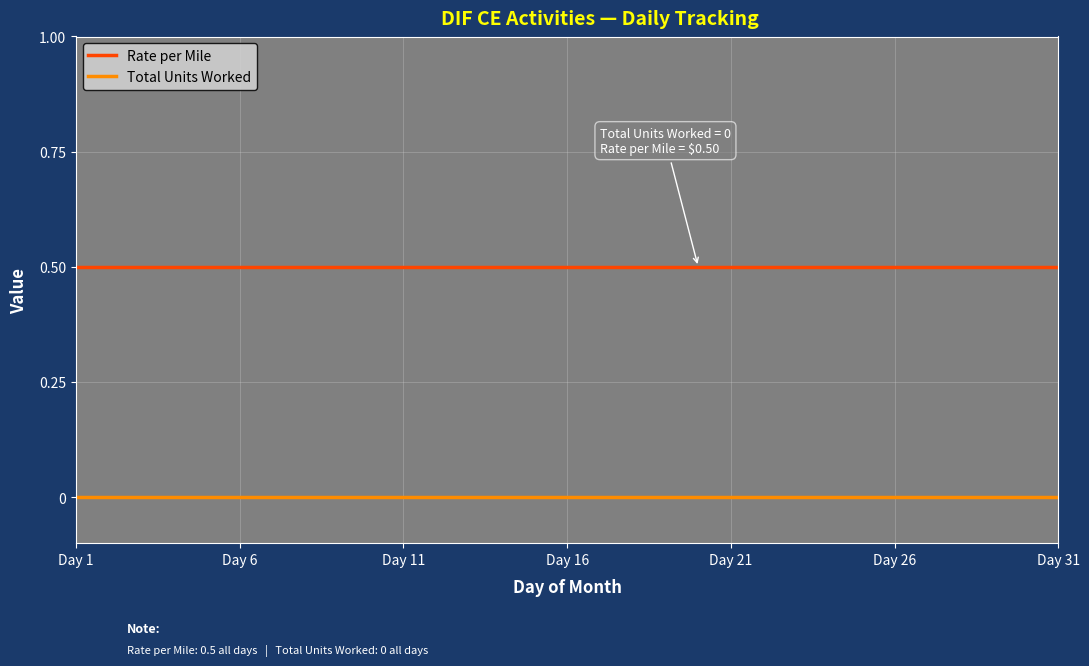

True or false: Rate per Mile and Total Units Worked cross at least once.

False